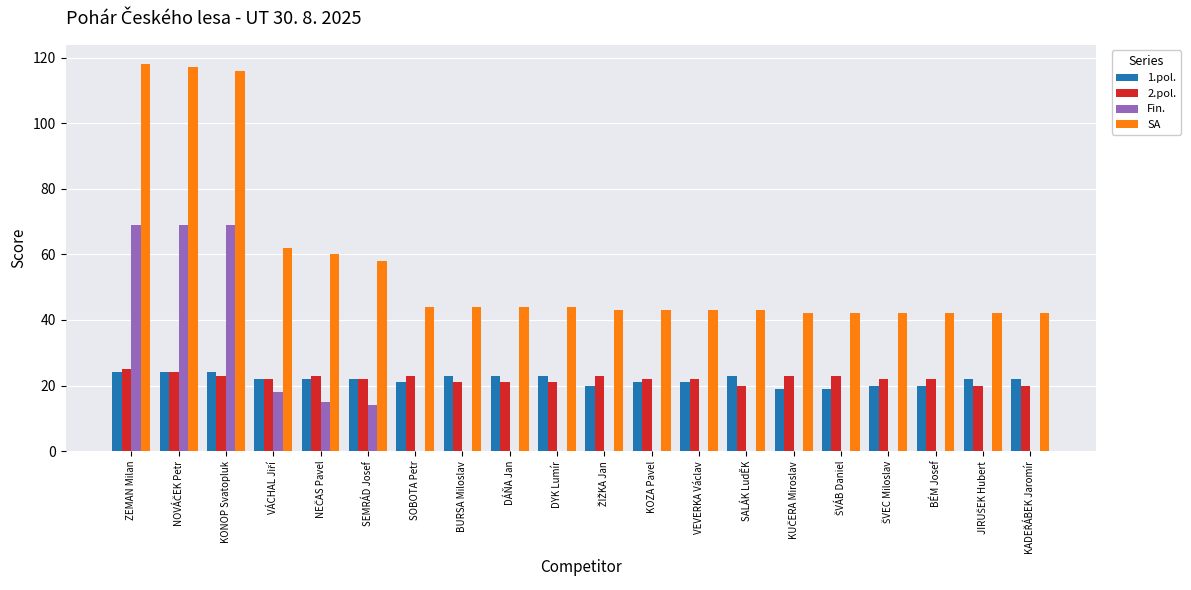

What is the highest value of the 2.pol. series?

25